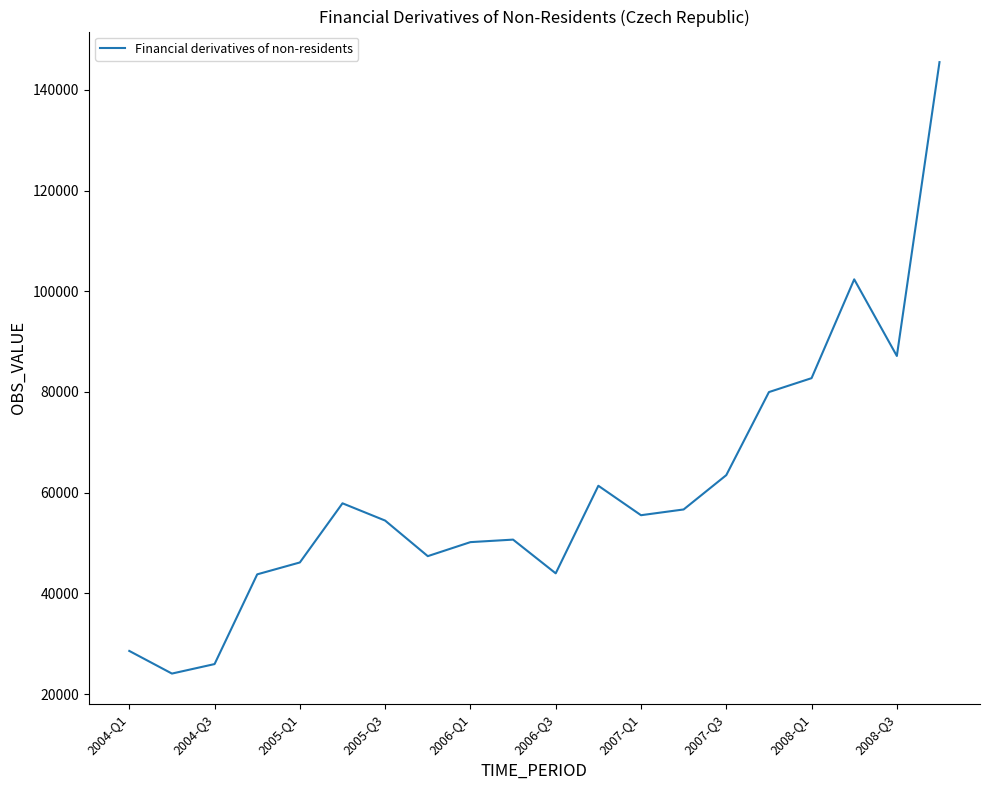

What is the difference between the maximum and minimum values?

121459